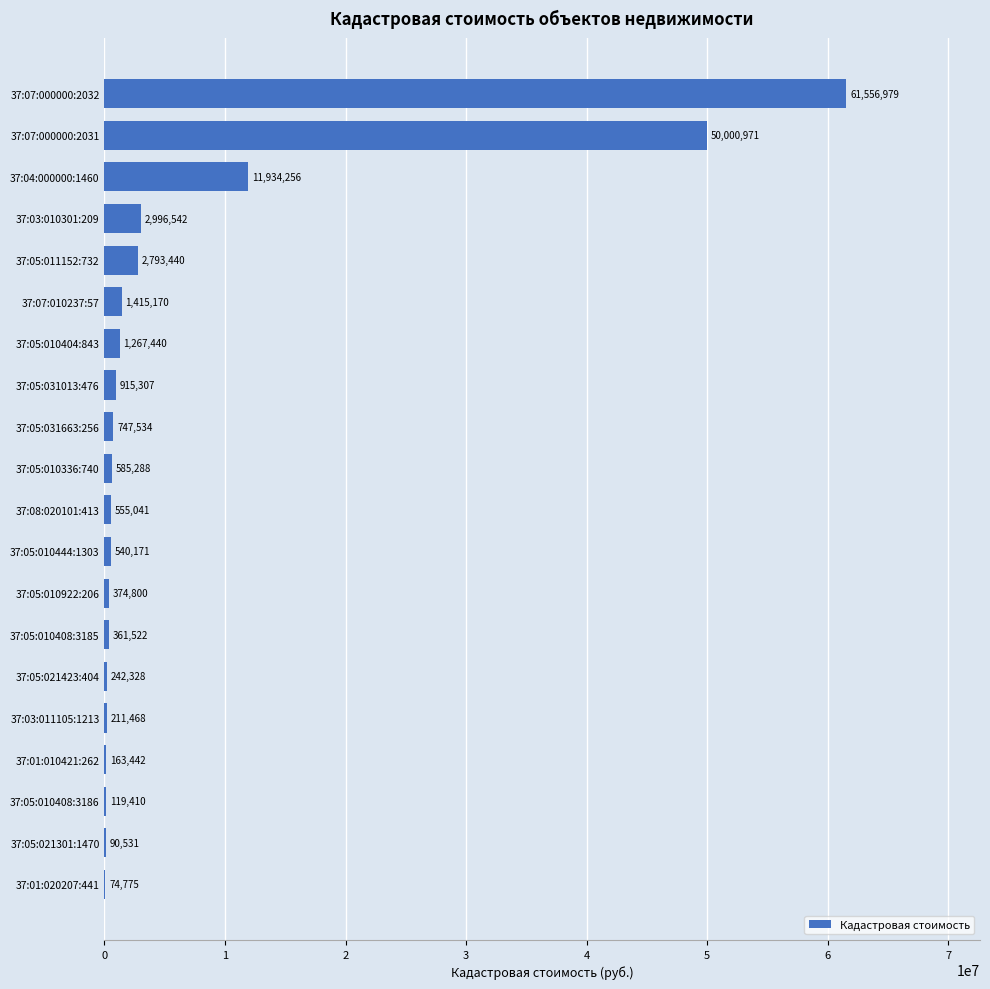

Is it true that the value at 37:05:010408:3185 is 361522.3?

True